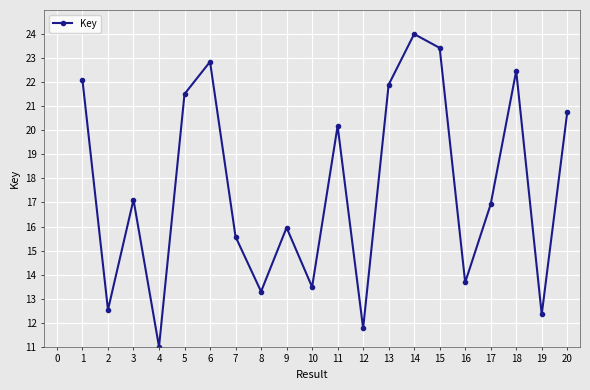

How many lines are shown in the chart?

1